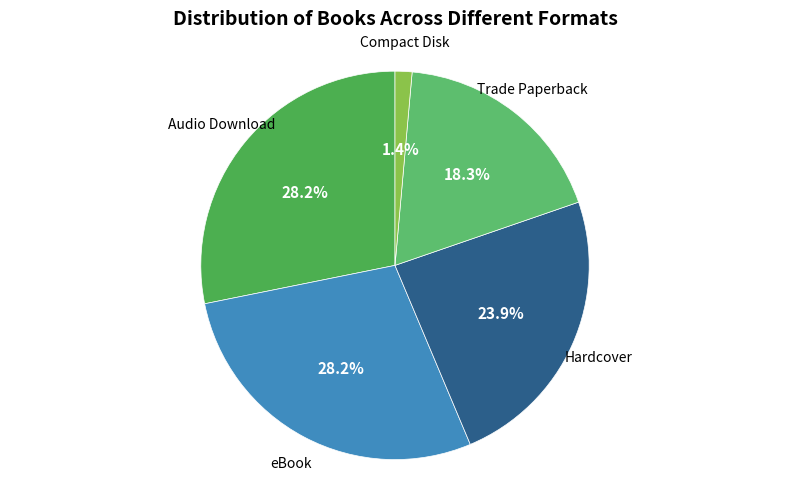

Does Compact Disk account for over 50% of the chart?

No